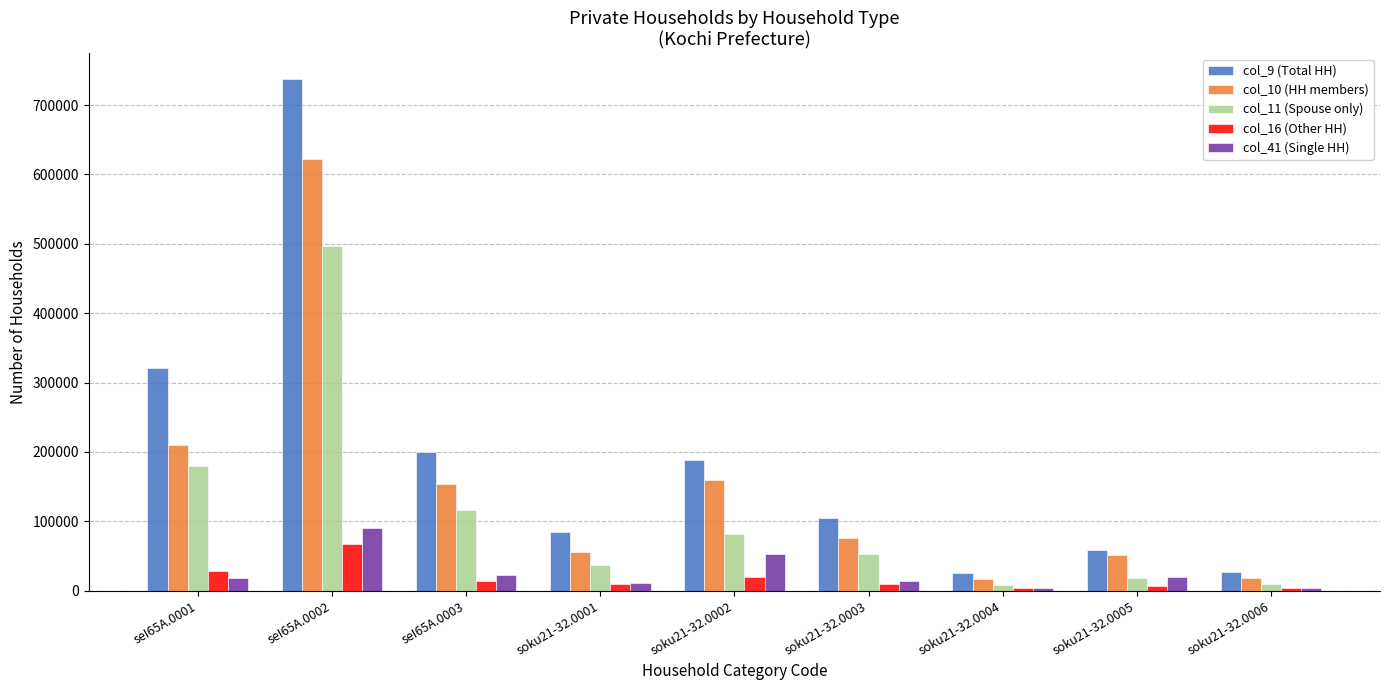

What is the total value across all series at soku21-32.0004?

58053